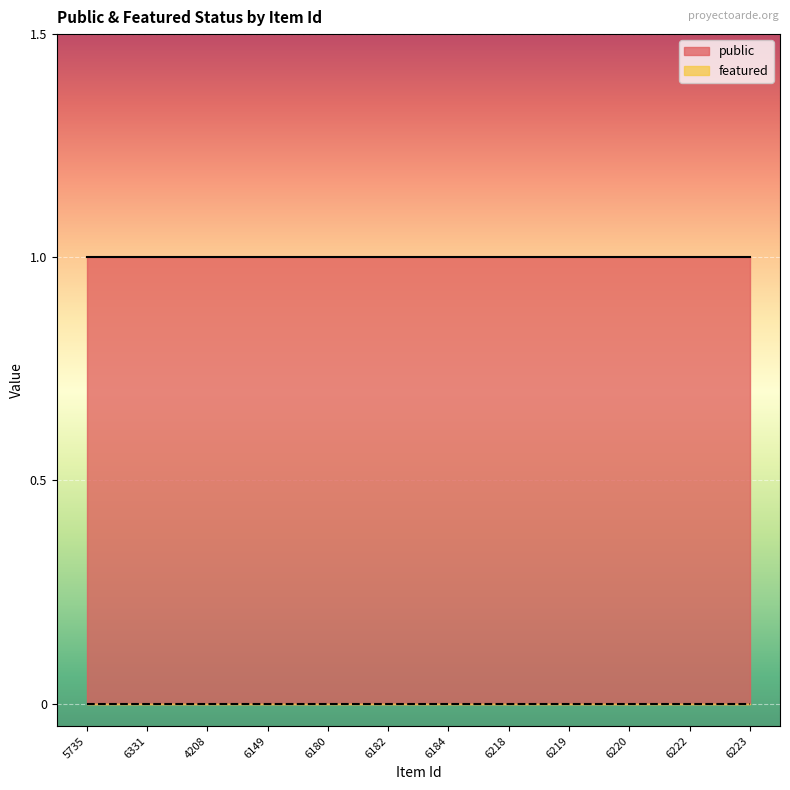

Which series has the largest total across all categories?

public